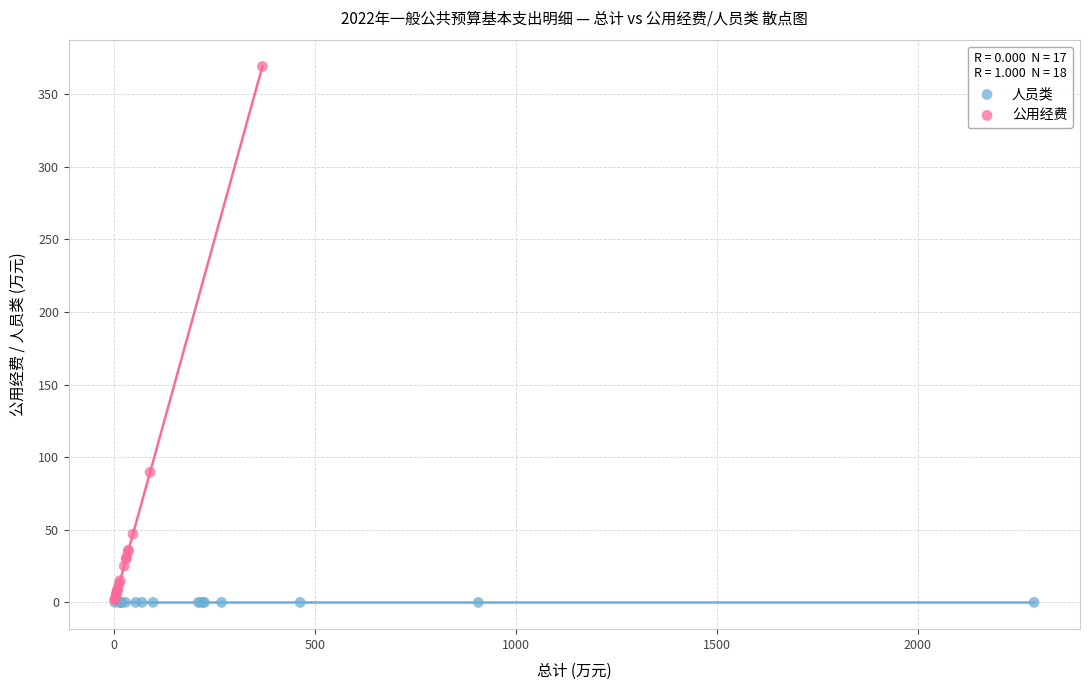

Which series contains the highest Y value?

公用经费